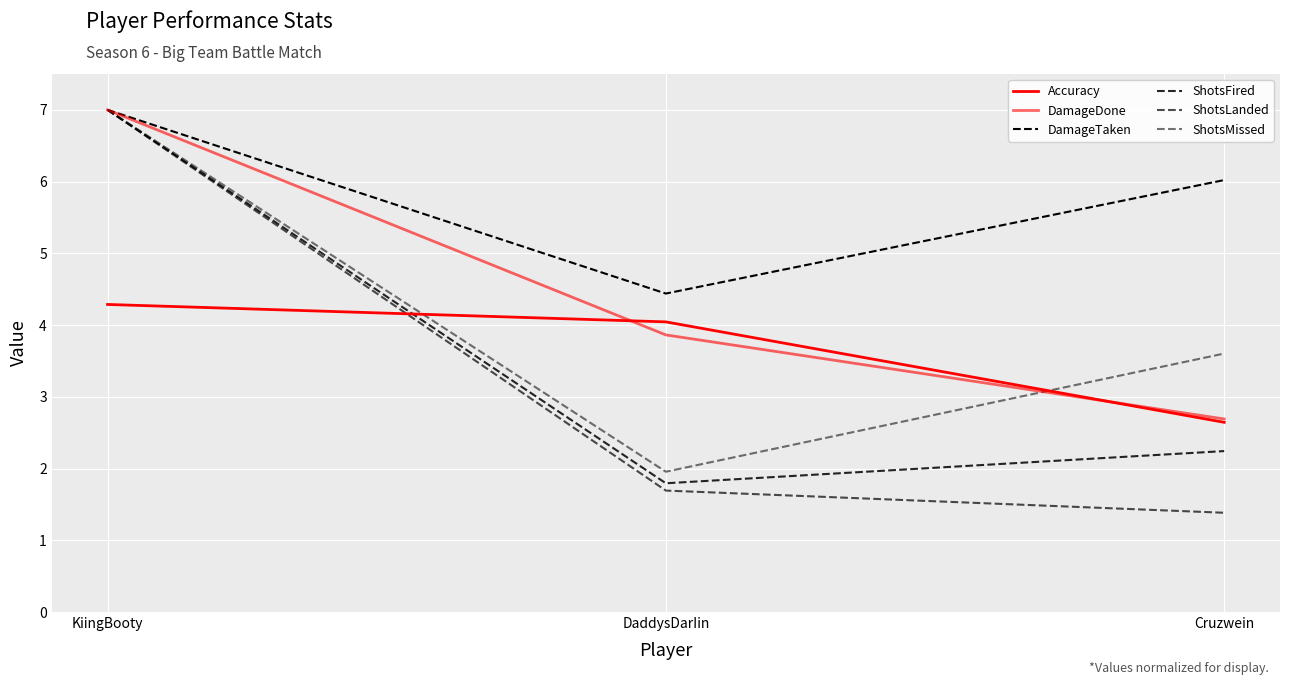

Which series changed the most between KiingBooty and Cruzwein?

ShotsLanded